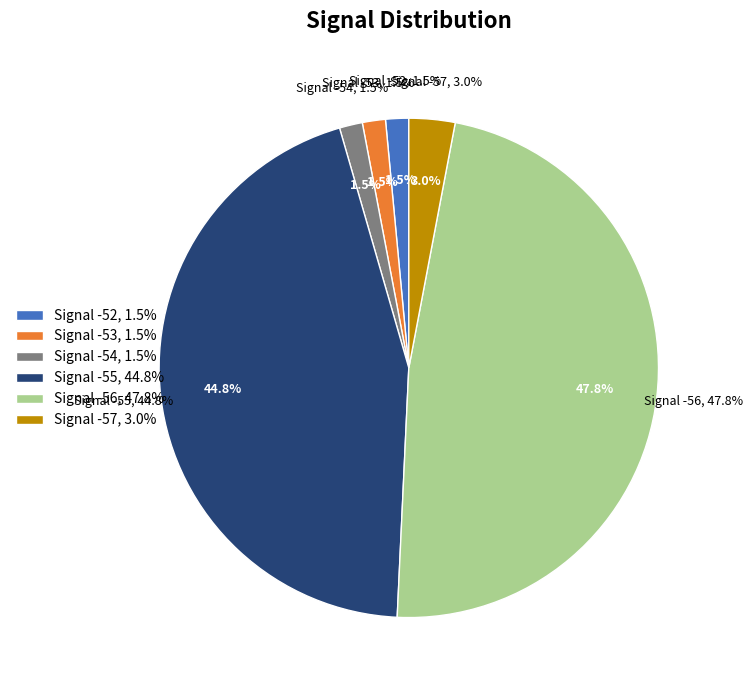

The -56 slice represents 16% of the pie. True or false?

False